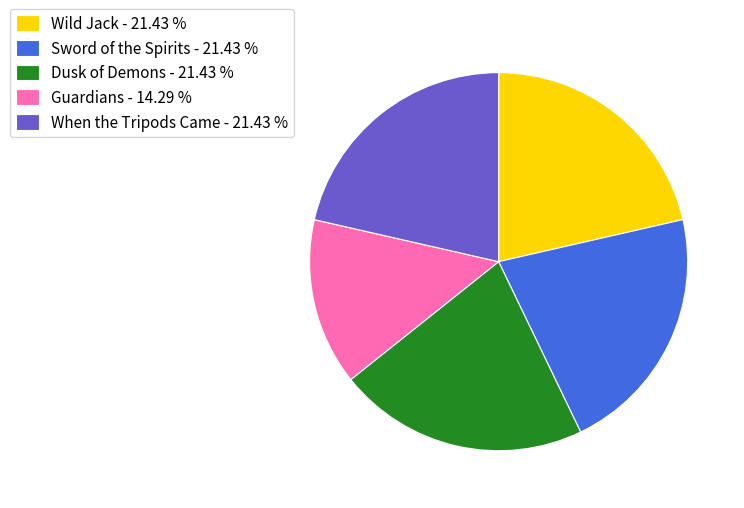

Is it true that Guardians is 14% of the pie?

True